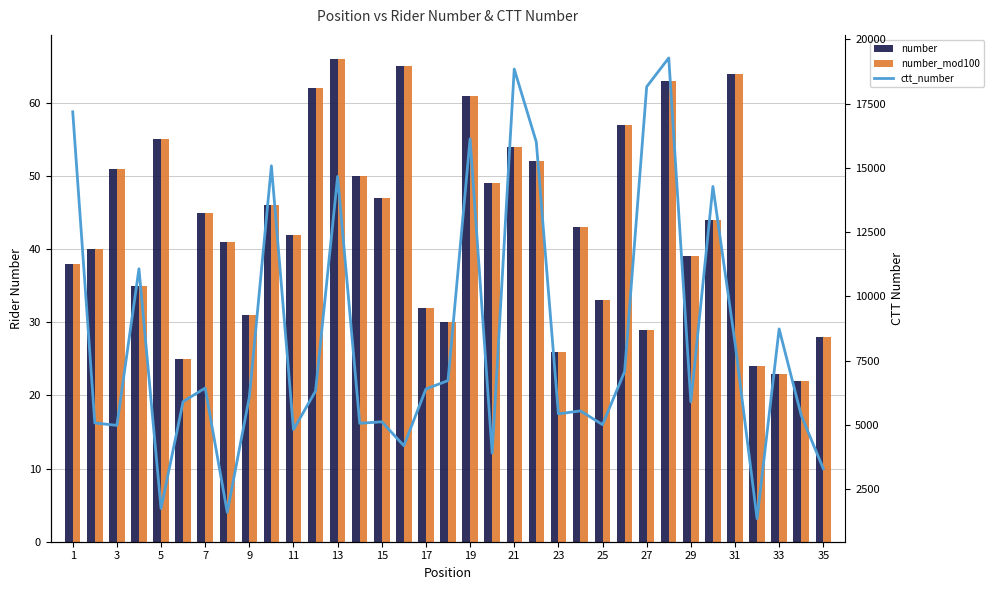

Is the value of number_mod100 at 15 greater than the value of ctt_number at 20?

No